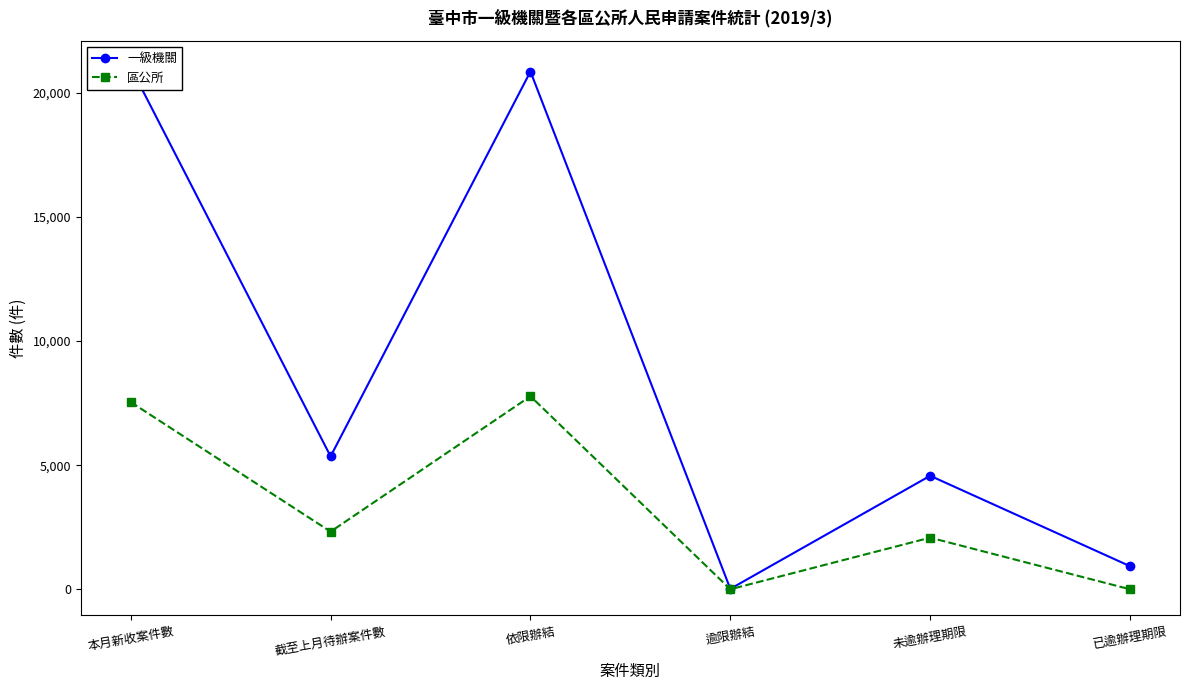

How many distinct data groups are displayed?

2